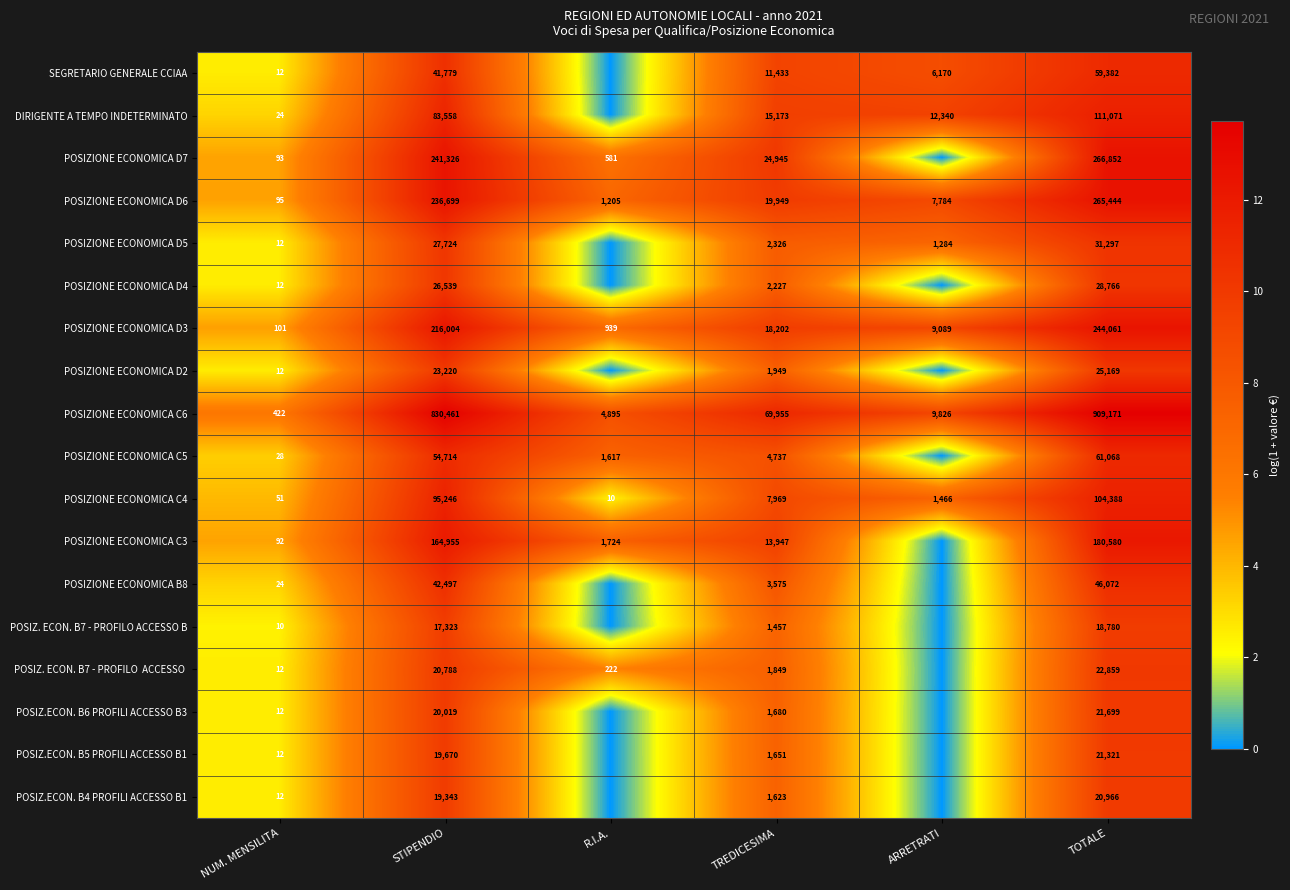

What is the average value of the POSIZIONE ECONOMICA C4 series?

34855